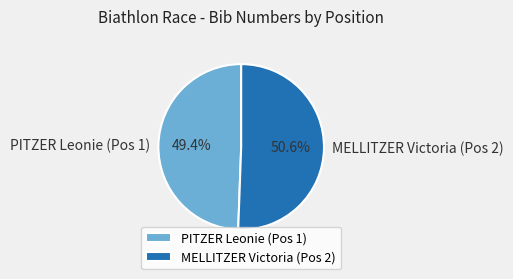

To the nearest percent, what is the combined percentage of PITZER Leonie (Pos 1) and MELLITZER Victoria (Pos 2)?

100%